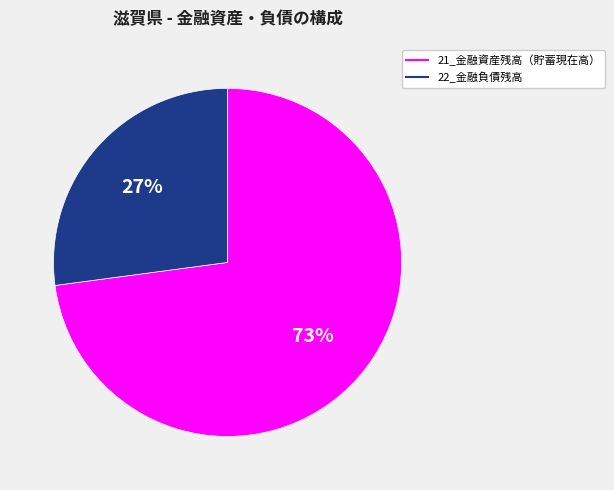

How many slices are in this pie chart?

2